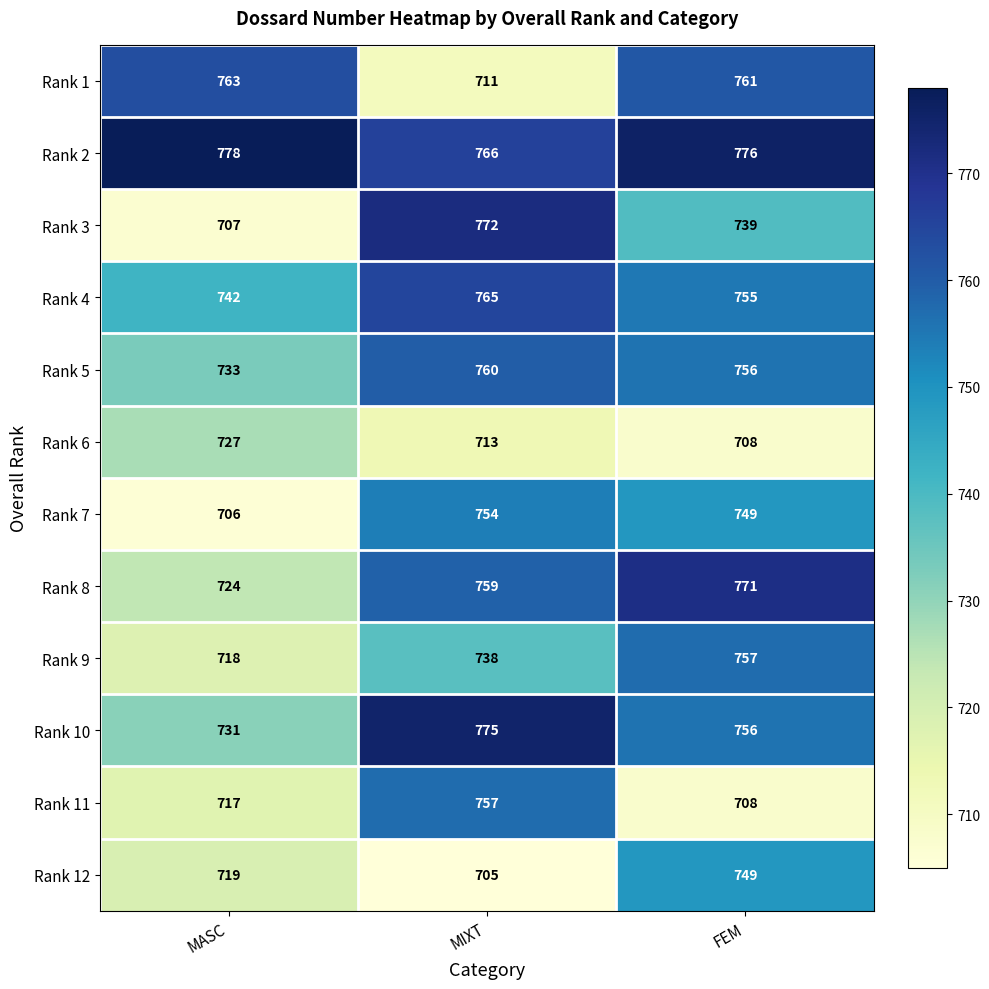

What is the lowest value of the Rank 9 series?

718